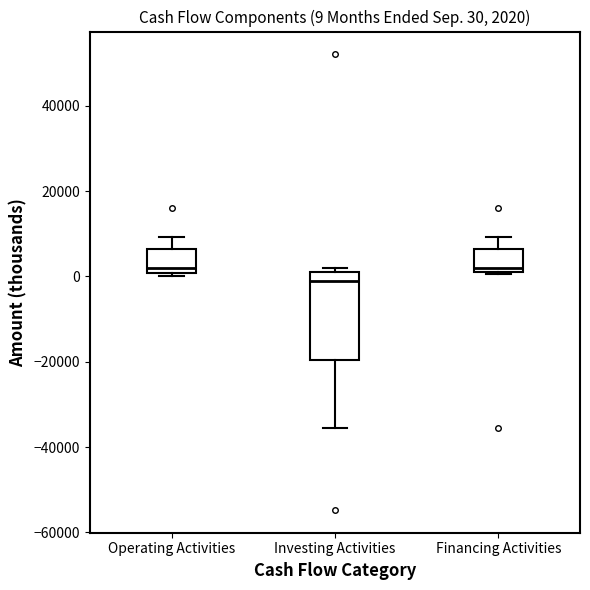

Comparing the boxes themselves (not the whiskers), which one is the tallest?

Investing Activities